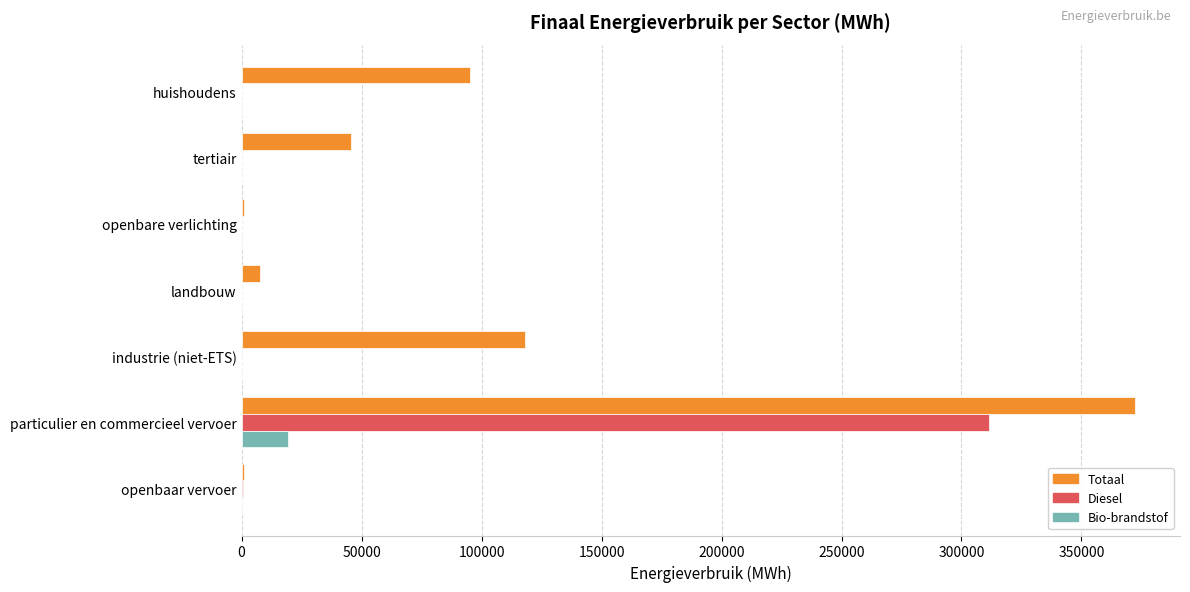

Which series has the largest total across all categories?

Totaal